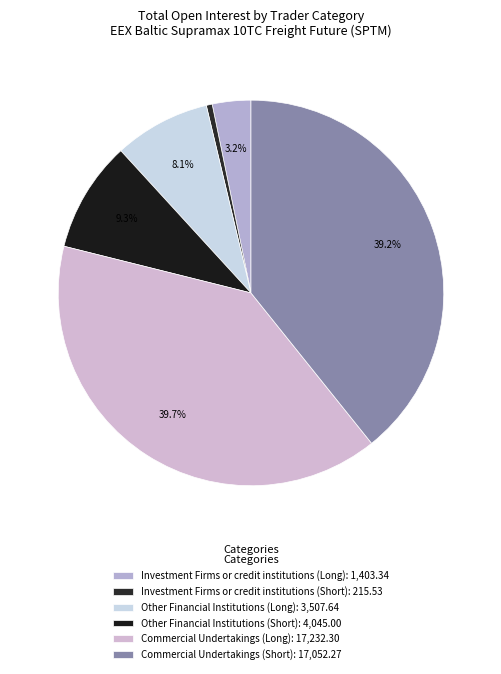

Does any single category account for the majority?

No